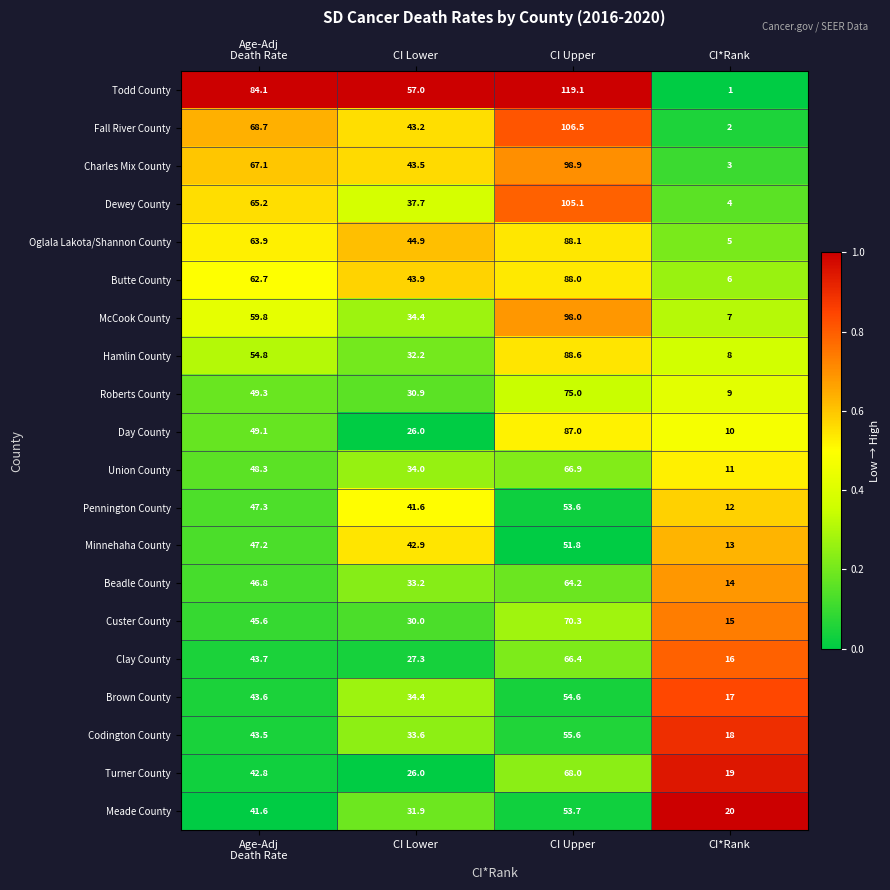

What is the spread (max minus min) of values at CI*Rank?

19.0